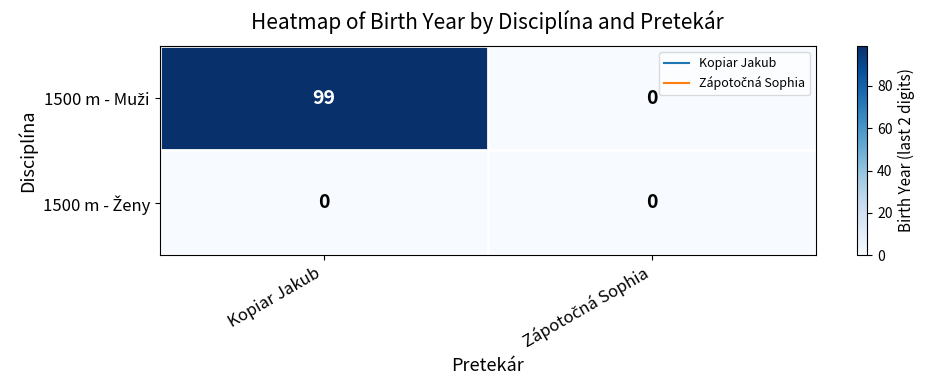

At which category is the sum across all series the highest?

Kopiar Jakub